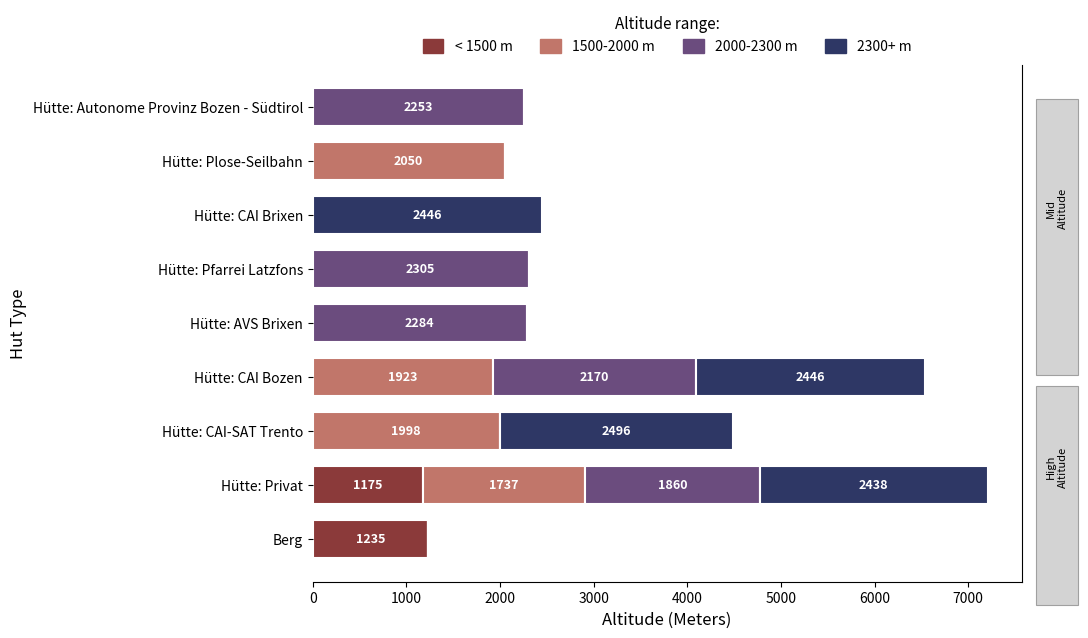

The value of 2300+ m at Berg is 1328. True or false?

False